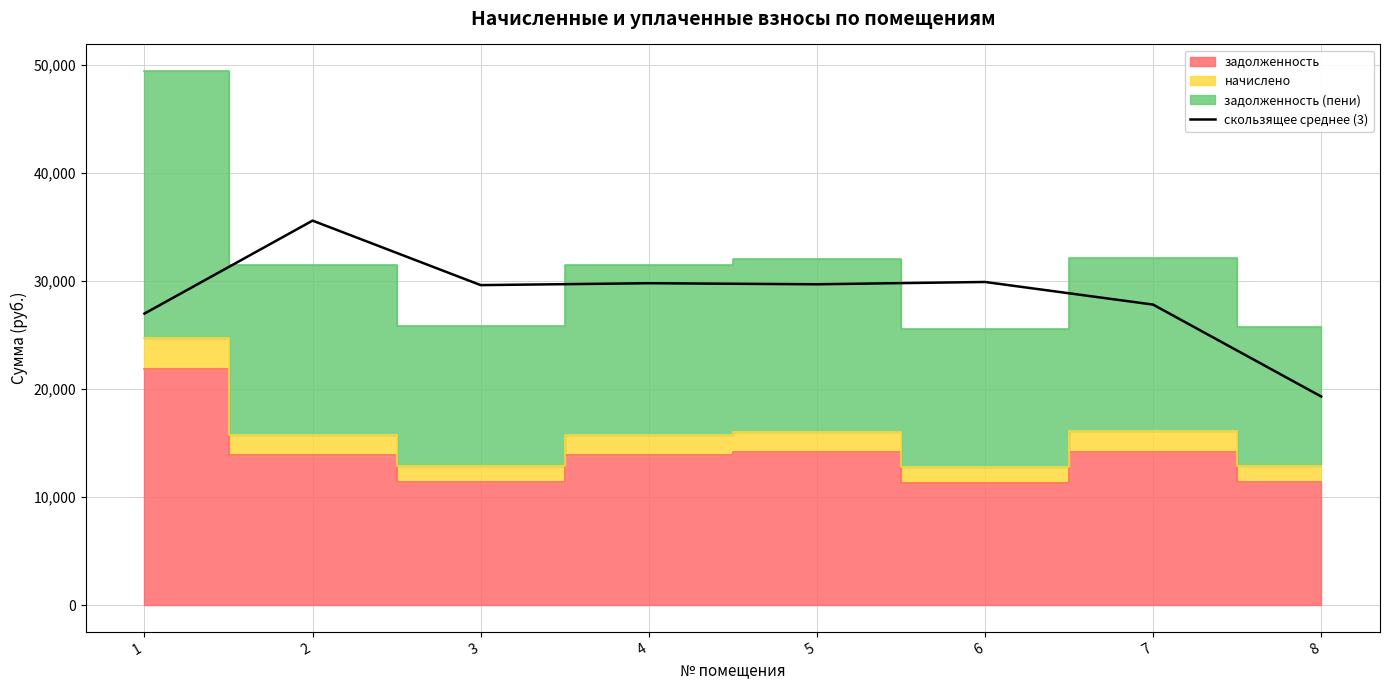

Reading left to right, extract all data points from this chart.

1=26988.1	2=35596.4	3=29624.8	4=29799.4	5=29702.4	6=29915.7	7=27821.8	8=19310.4